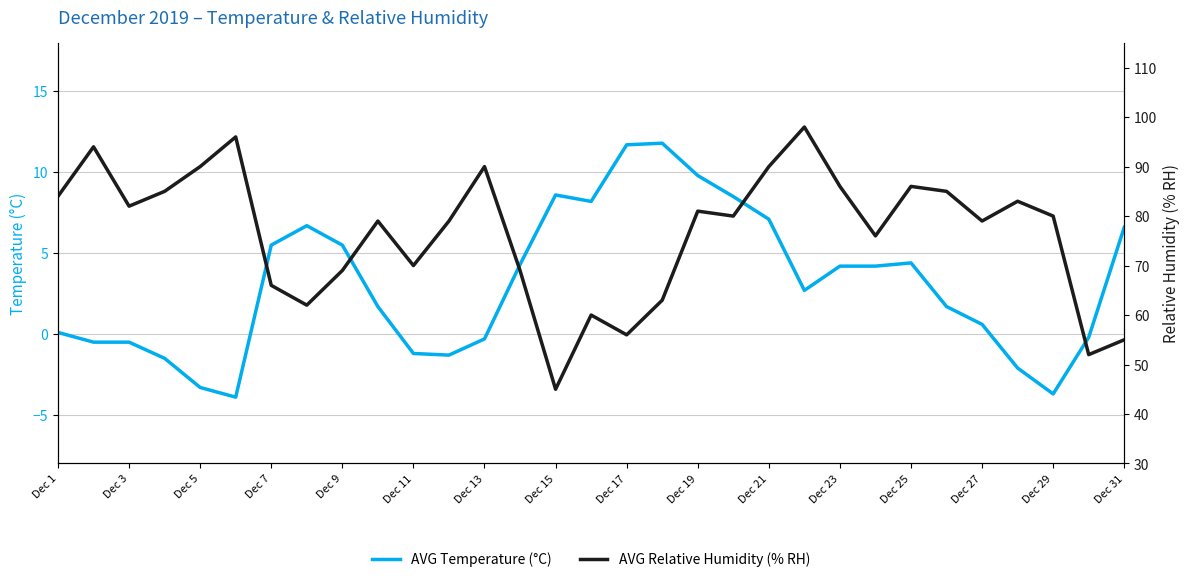

Rank the series by their average value, from highest to lowest.

AVG Relative Humidity (% RH), AVG Temperature (°C)